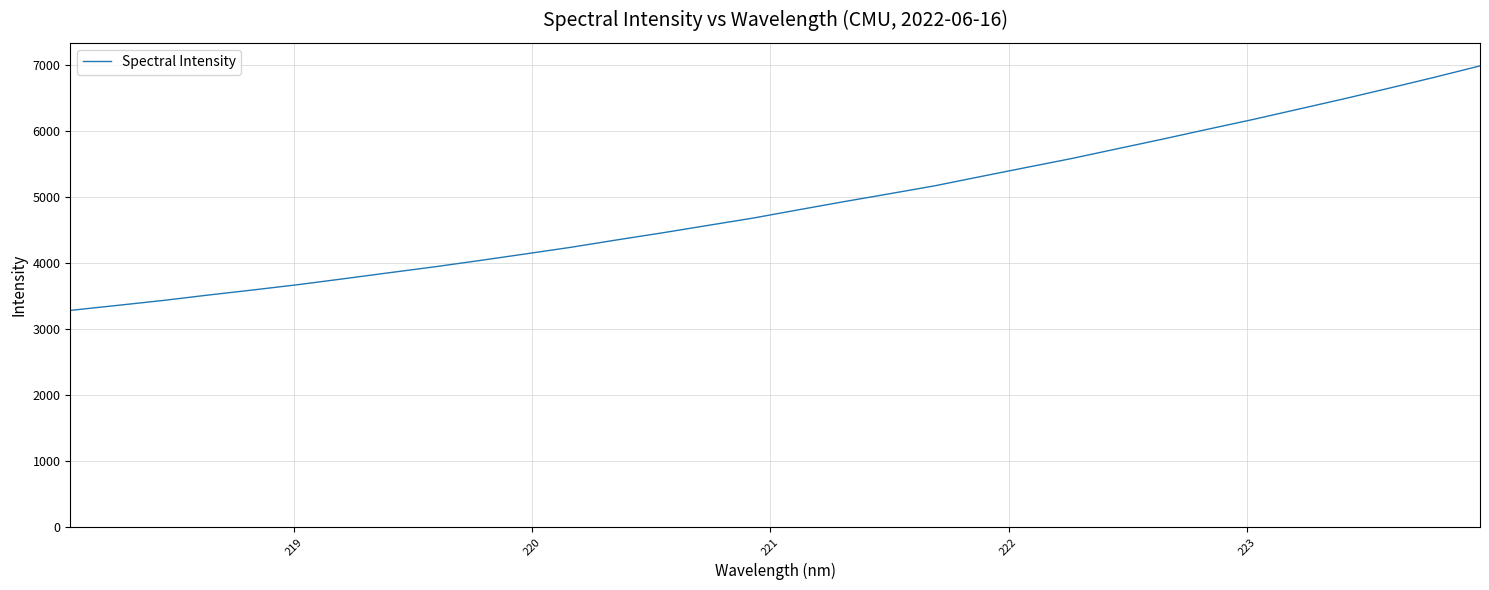

What is the difference between the maximum and minimum values?

3702.3